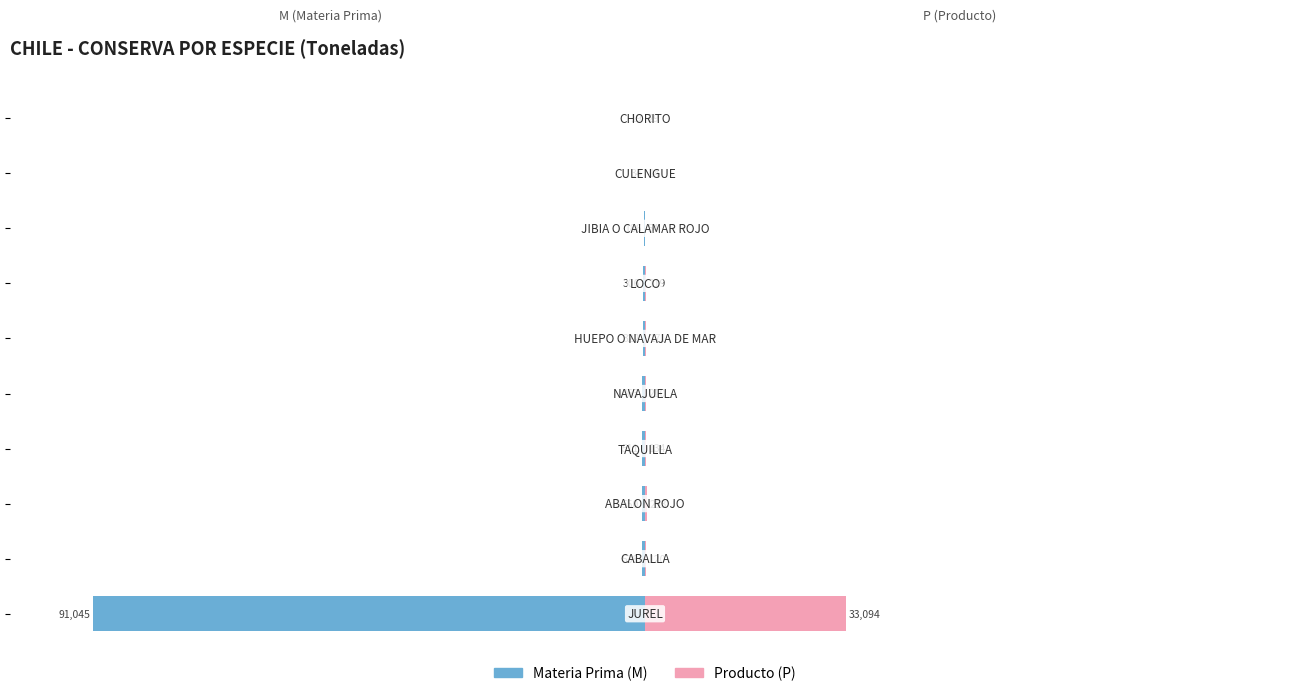

At which category is the sum across all series the highest?

9